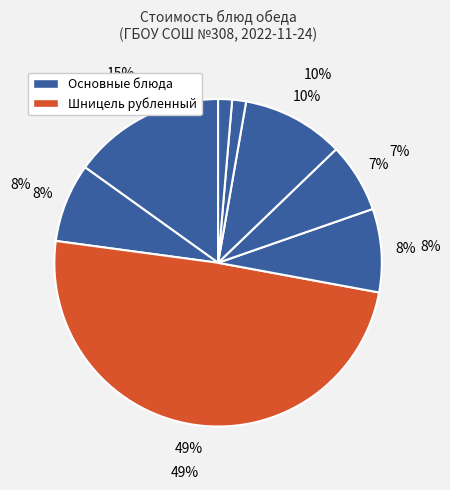

Does Хлеб ржано-пшеничный account for over 50% of the chart?

No